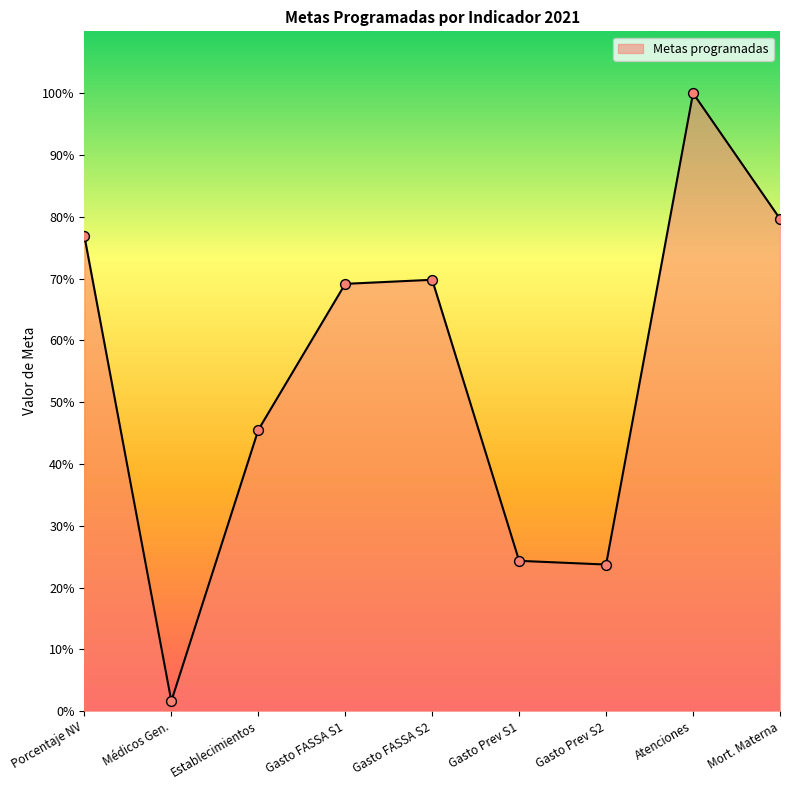

Approximately how many times larger is the value at Porcentaje NV compared to Mort. Materna?

1.0